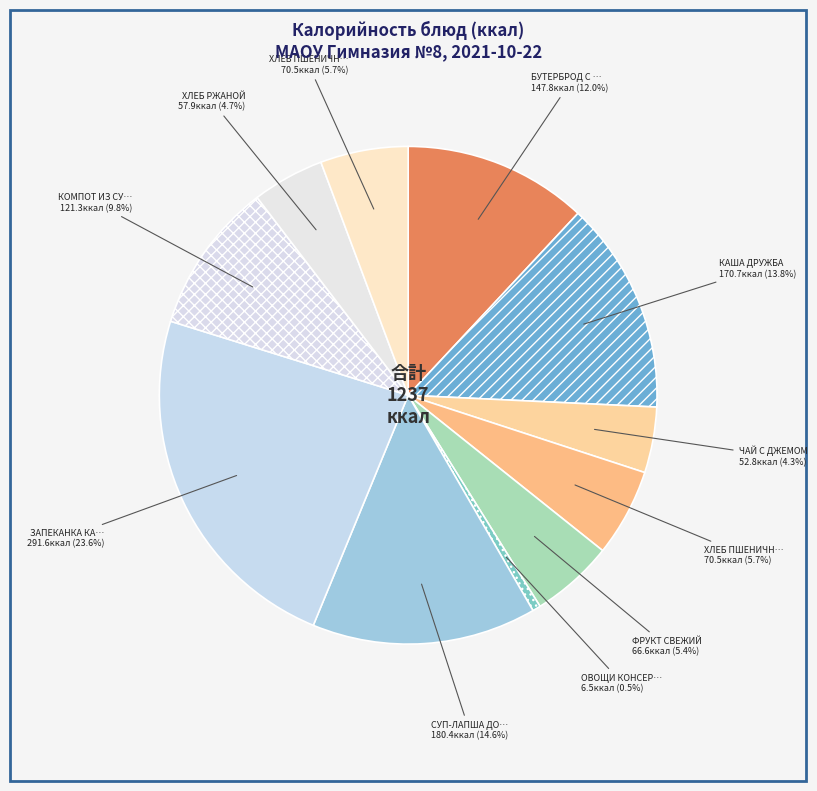

Count the number of slices in the pie.

11